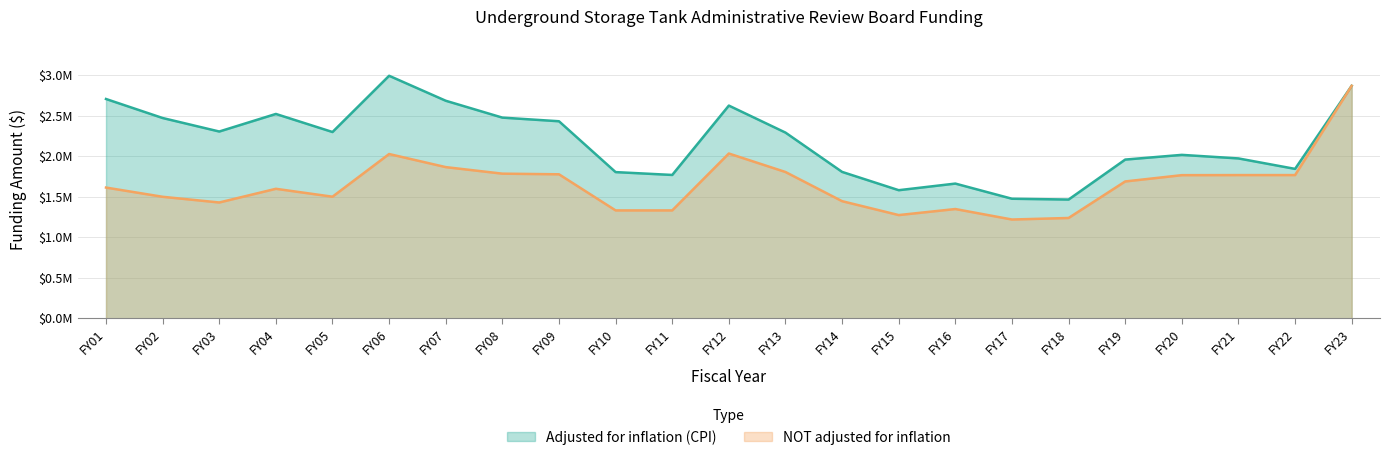

At which label is Adjusted for inflation (CPI) closest to 2229111?

FY13